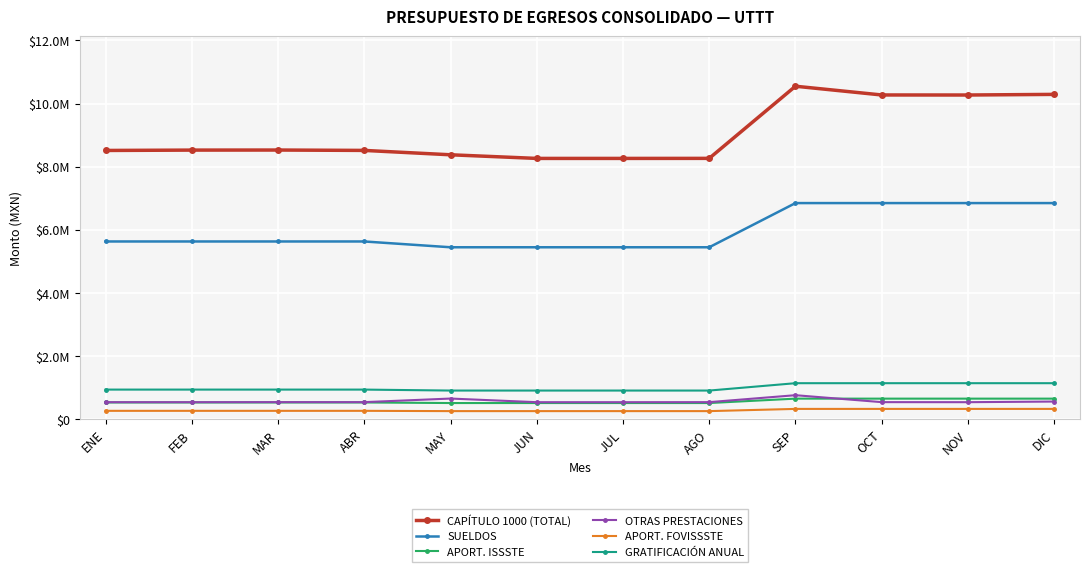

True or false: OTRAS PRESTACIONES and CAPÍTULO 1000 (TOTAL) cross at least once.

False